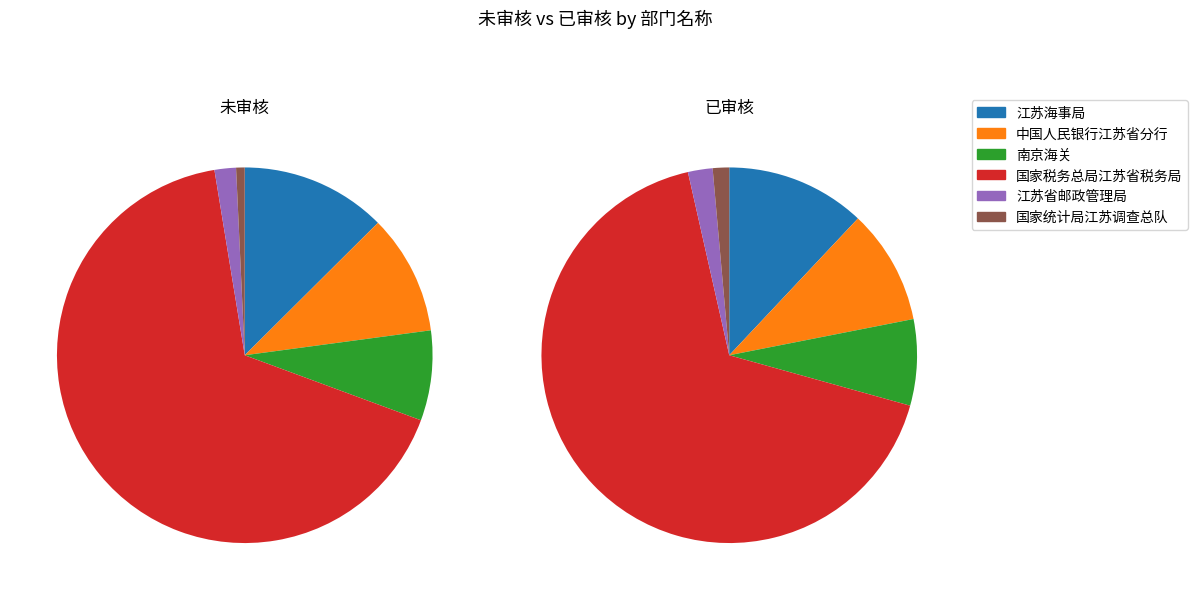

Is the sum of 江苏省邮政管理局 and 中国人民银行江苏省分行 greater than half?

No